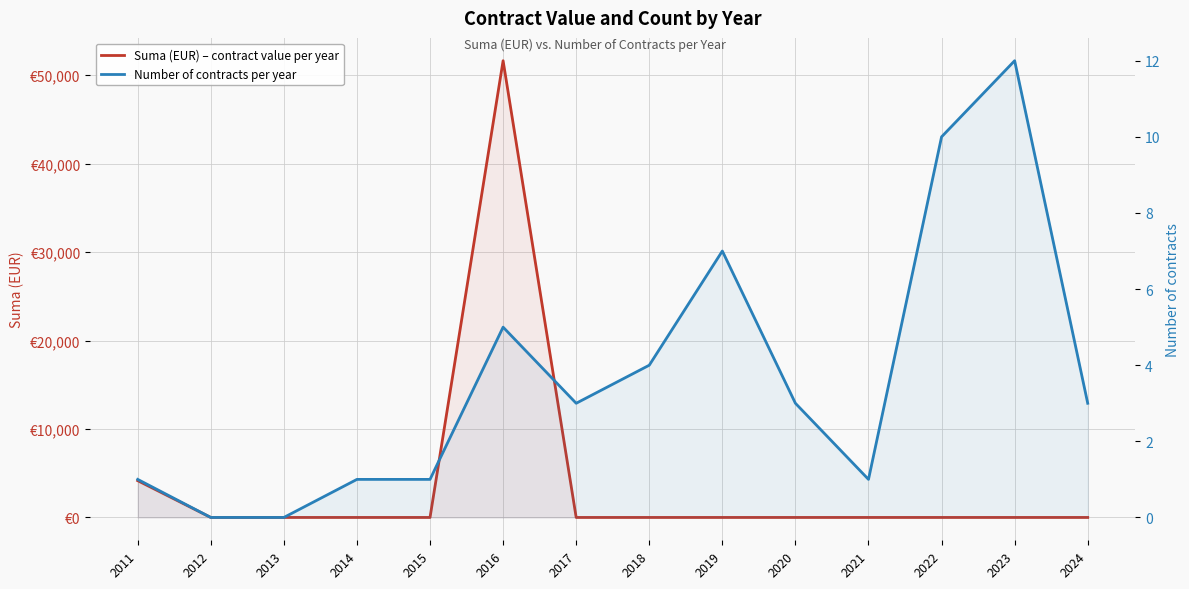

How many lines are shown in the chart?

2